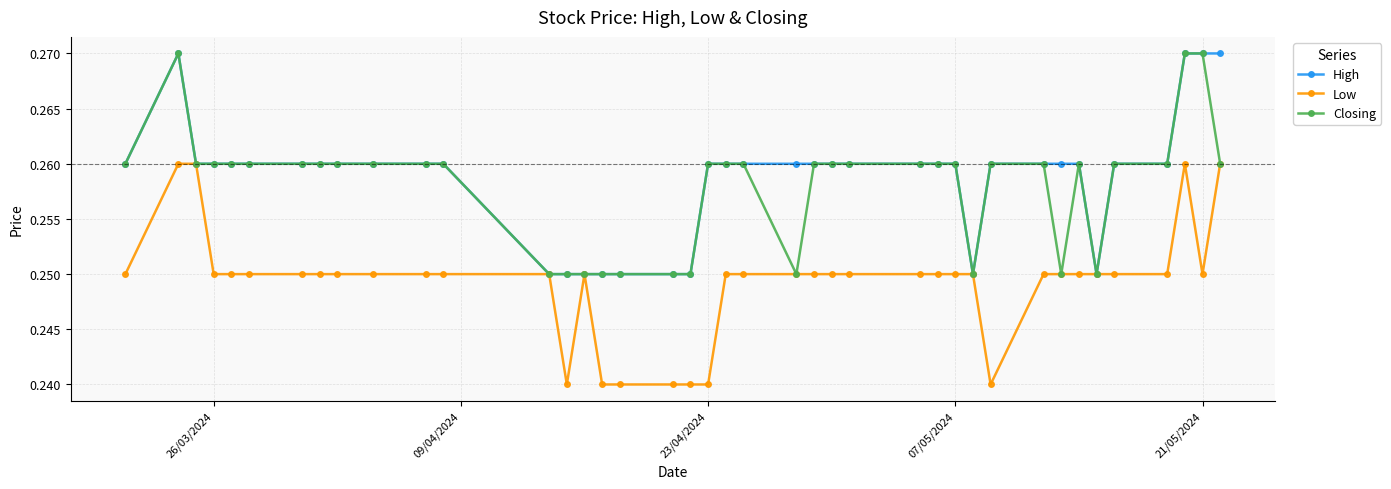

At how many categories does at least one series exceed 0?

40